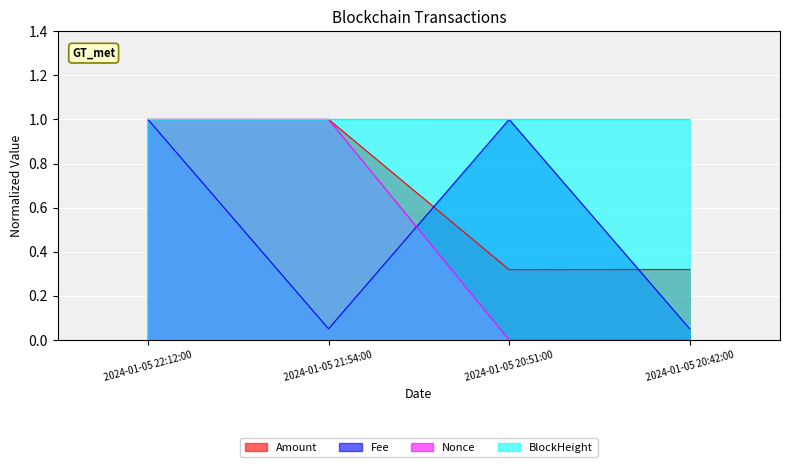

What is the total value across all series at 2024-01-05 21:54:00?

3.1